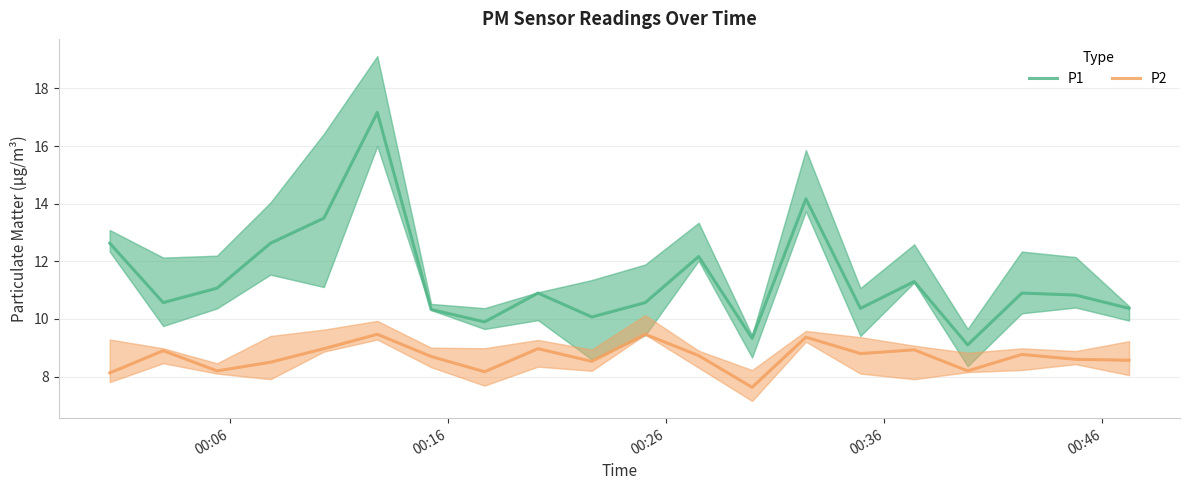

How many categories are shown in the chart?

20